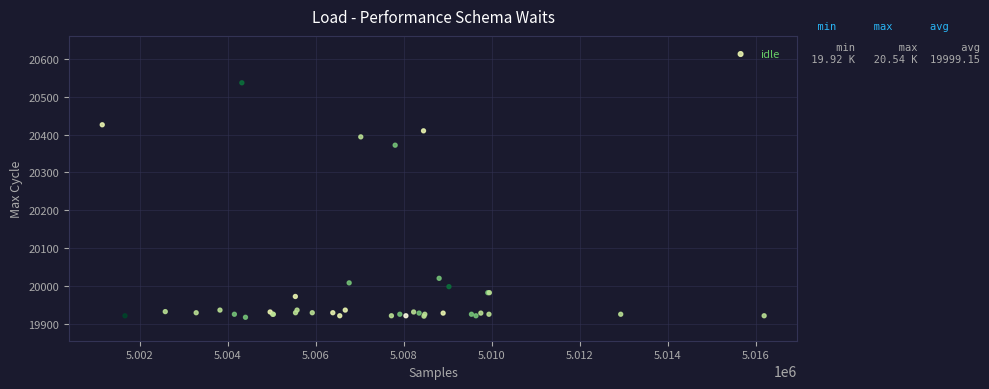

What Y value in the scatter plot is closest to 20227?

20372